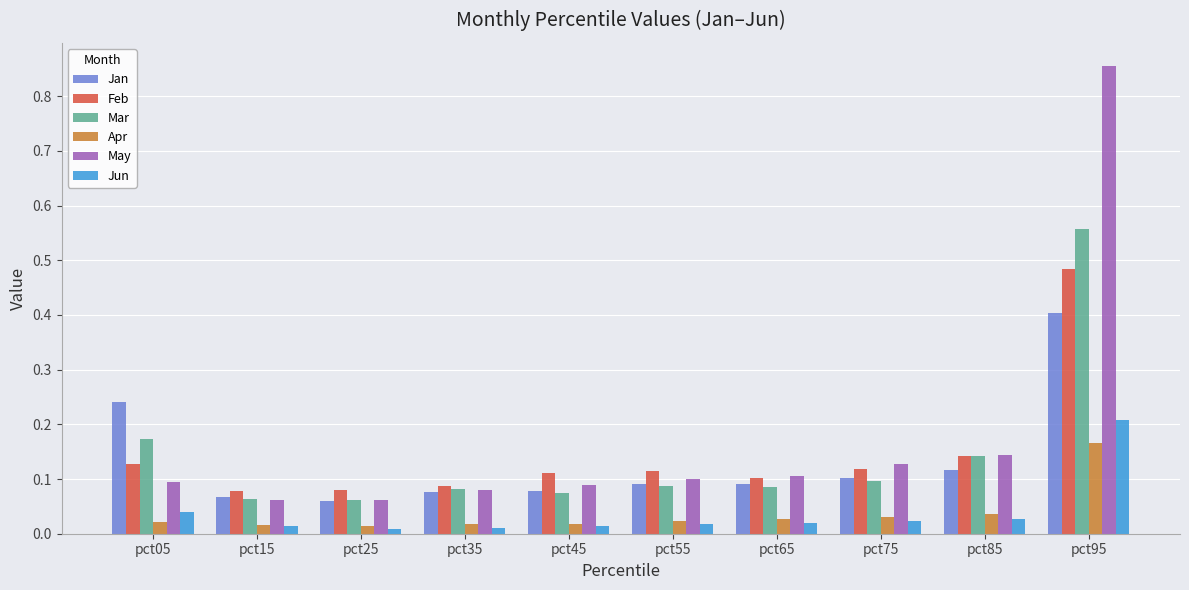

At pct05, list the series in order from largest to smallest.

Jan, Mar, Feb, May, Jun, Apr